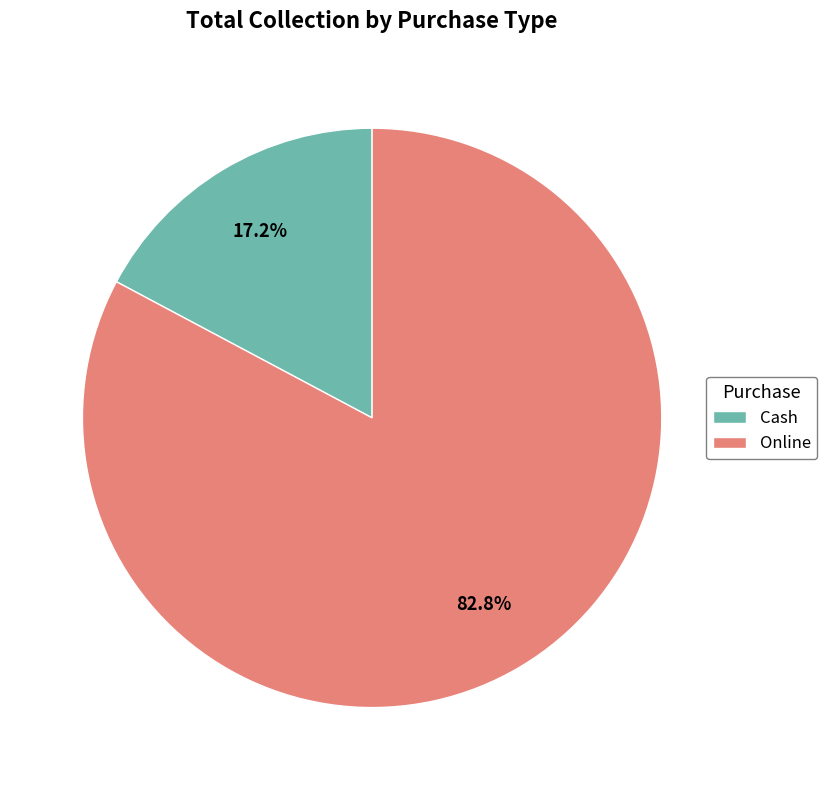

What percentage is NOT represented by Online?

17.2%